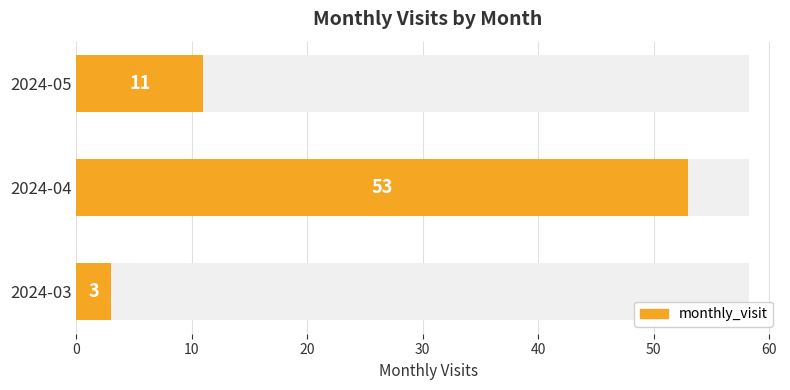

Count the number of data series in this chart.

1